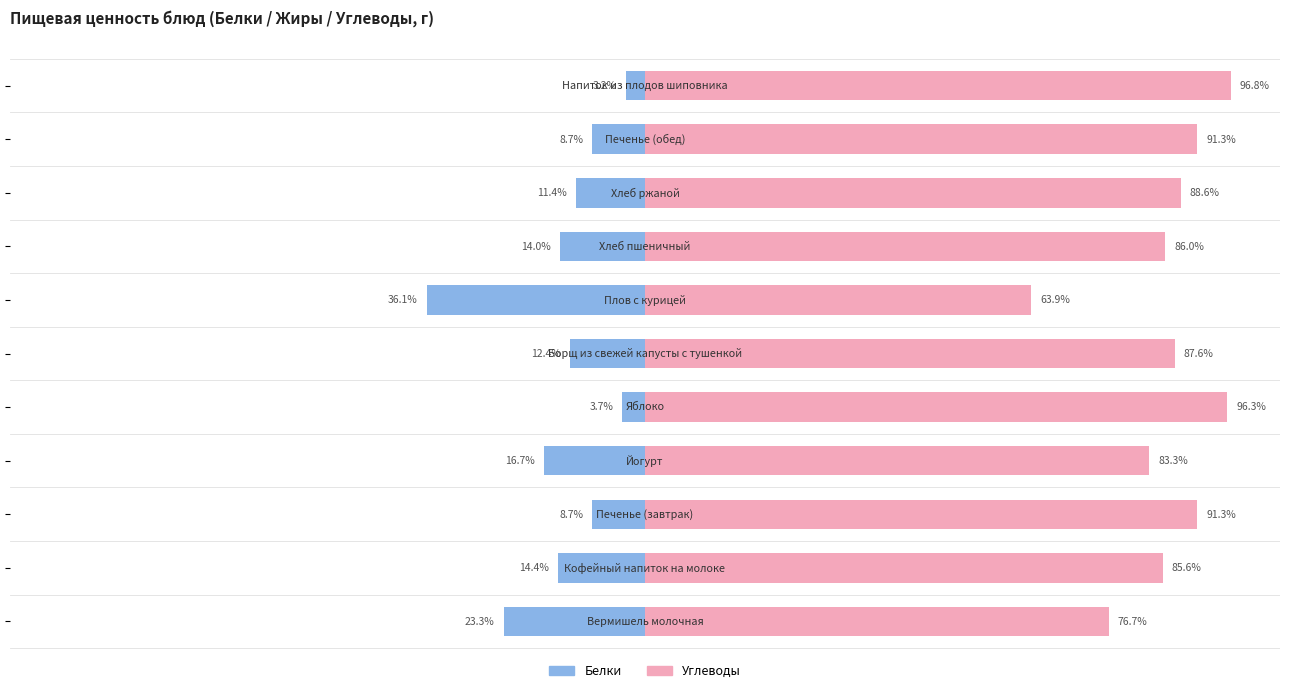

Is the value of Углеводы at 25 greater than the value of Белки at 0?

Yes